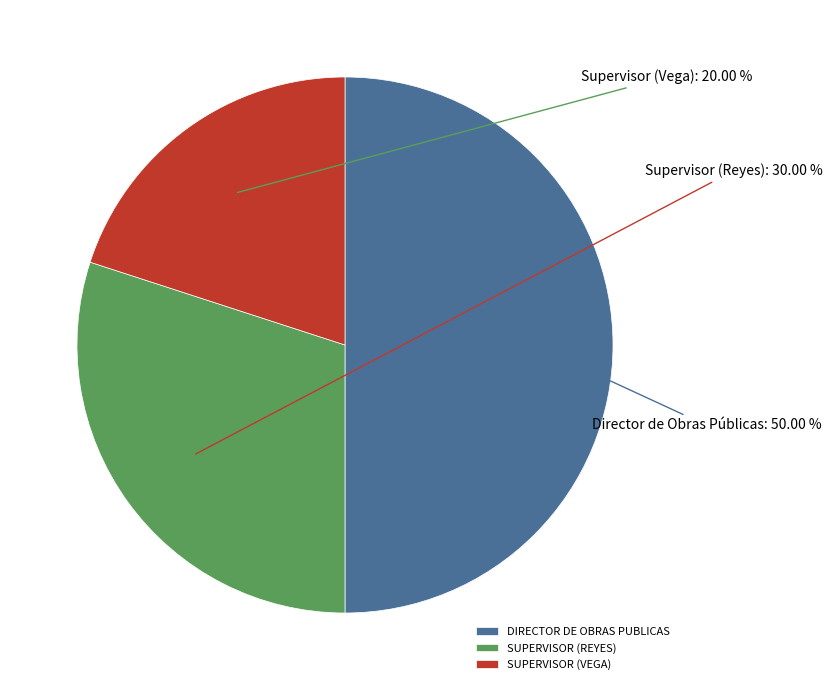

Between SUPERVISOR (REYES) and DIRECTOR DE OBRAS PUBLICAS, which is larger?

DIRECTOR DE OBRAS PUBLICAS